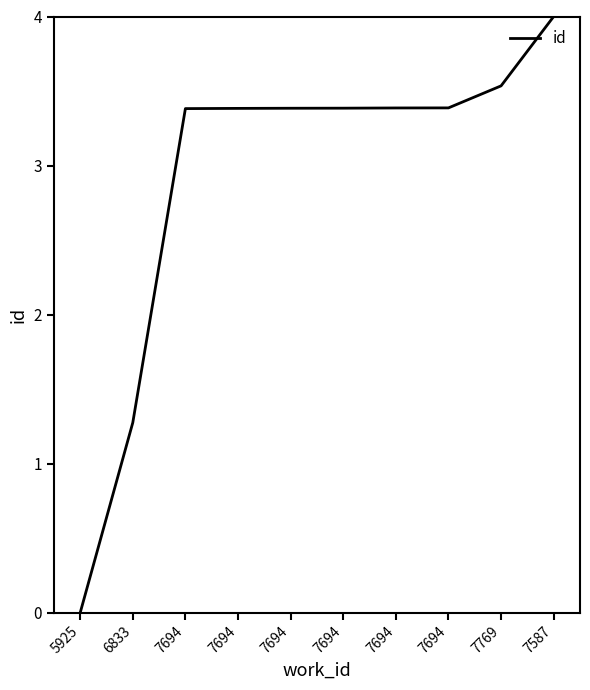

What is the value of the 6th point from the left?

3.4